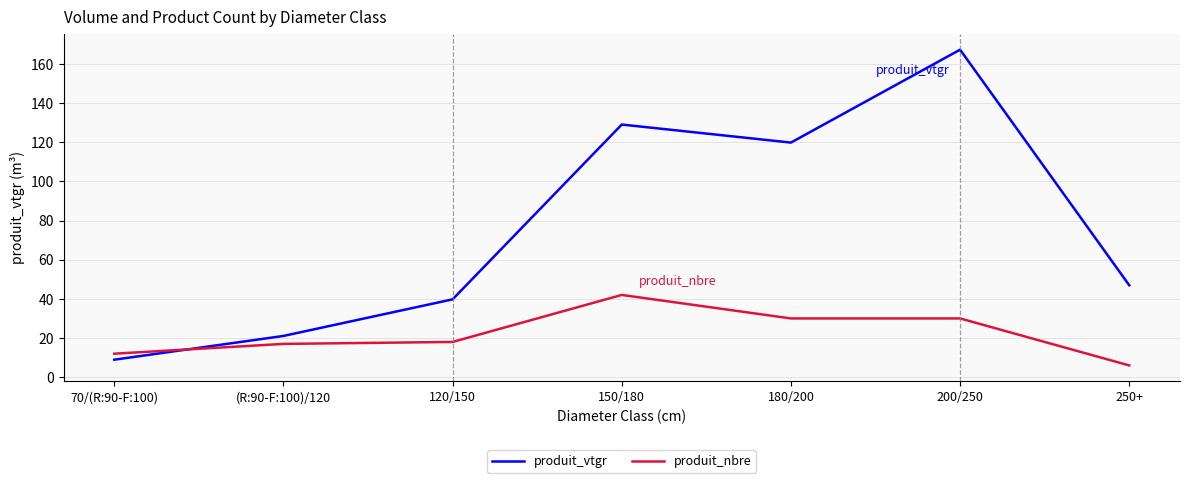

Which series has the largest range (max minus min)?

produit_vtgr